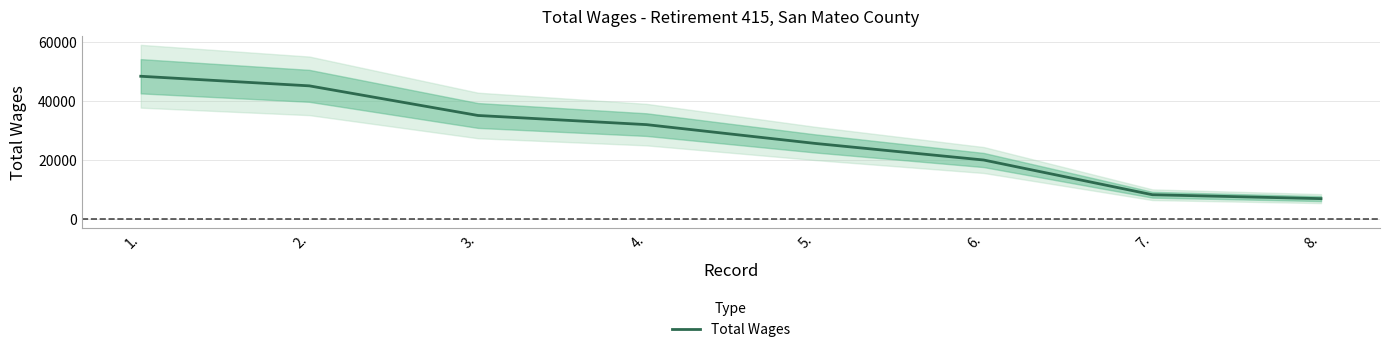

Reading left to right, transcribe all the data shown in this chart.

1.=48285	2.=45041	3.=35021	4.=31923	5.=25565	6.=19947	7.=8210	8.=6891